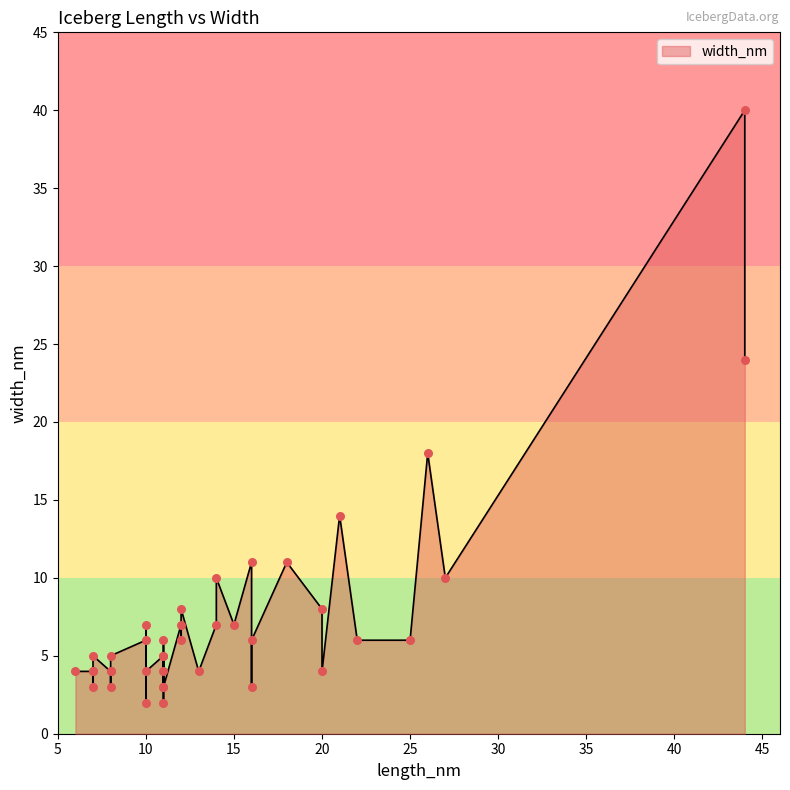

Between 11 and 10, which is larger?

11